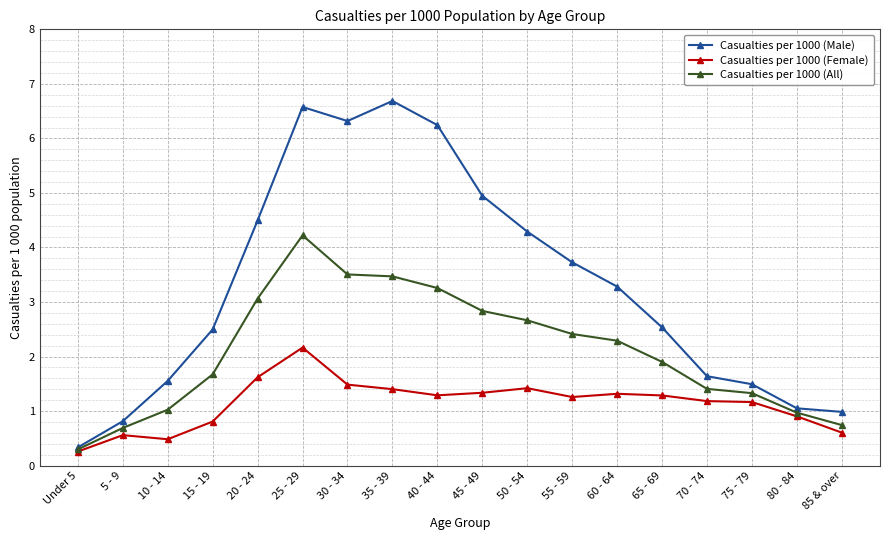

What is the minimum value shown in the chart?

0.3